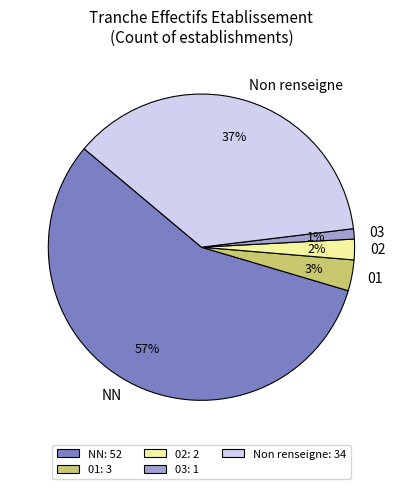

To the nearest percent, what is the average slice percentage?

20%